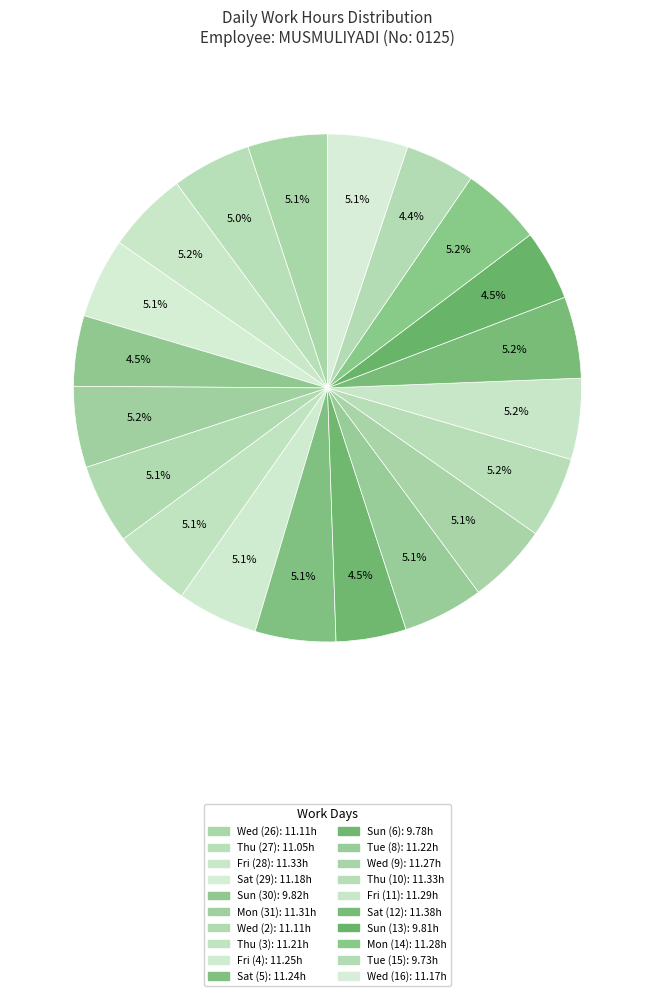

To the nearest percent, what is the combined percentage of Wed (26) and Wed (16)?

10%